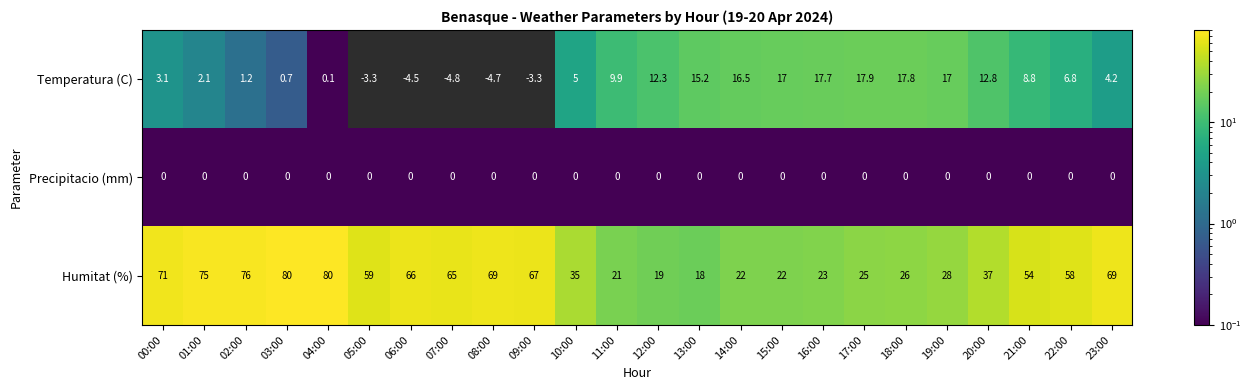

How many categories are shown in the chart?

24